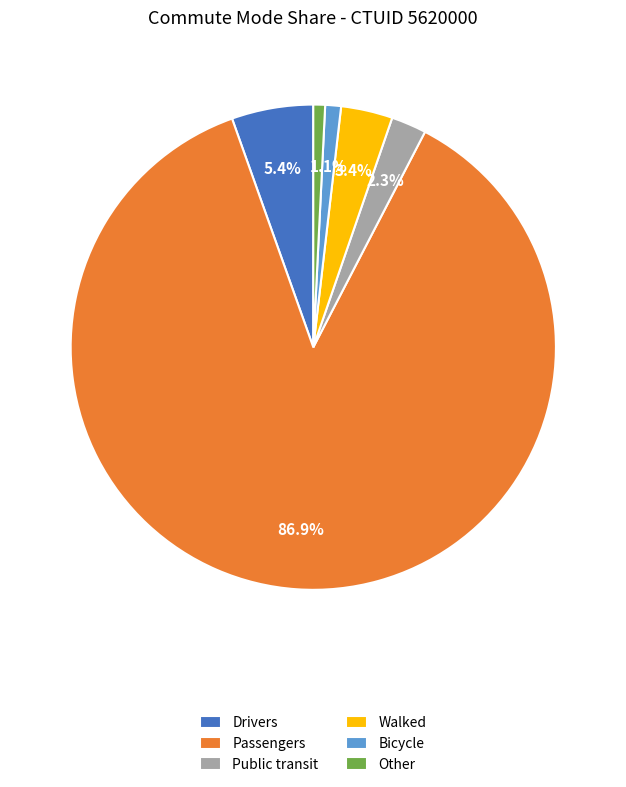

Does Other represent more than half of the total?

No